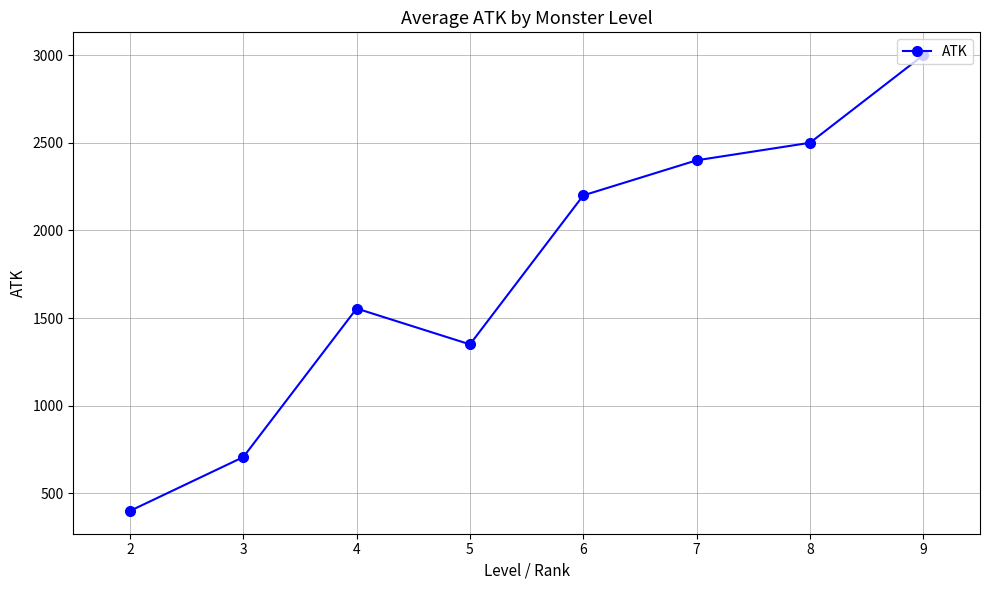

At which category does the data reach its first local valley?

5